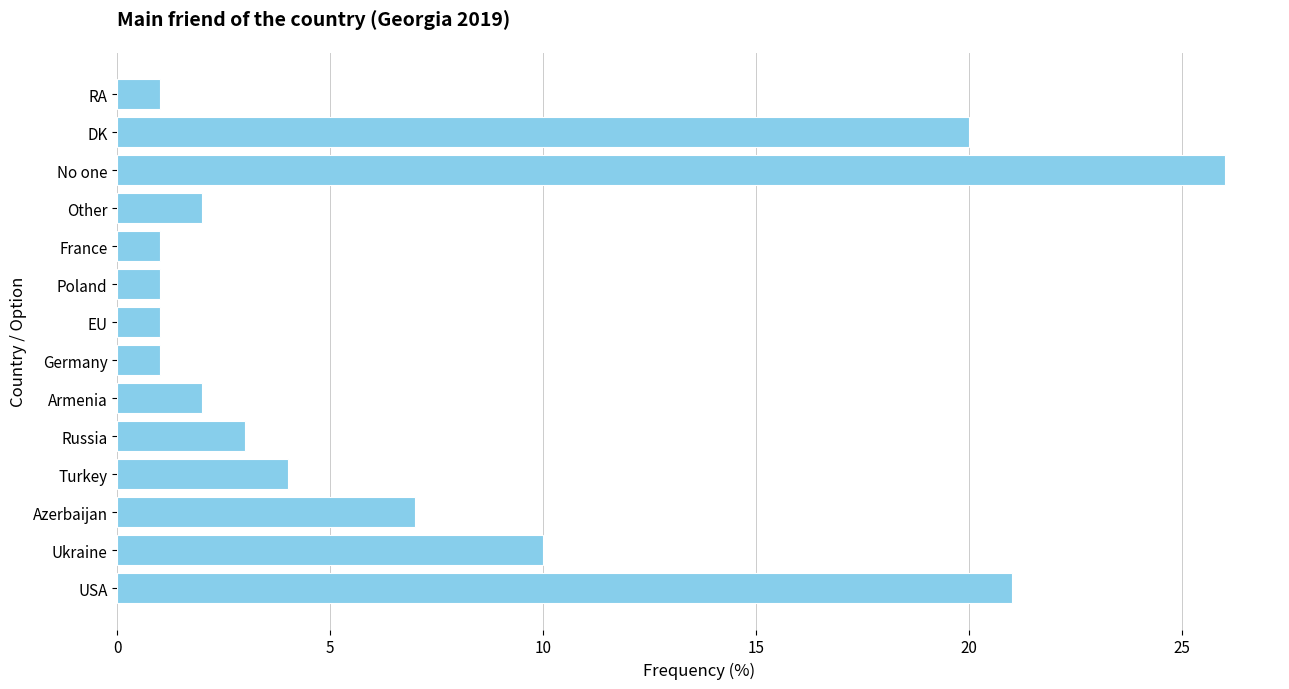

At which category does the chart reach its peak across all series?

No one